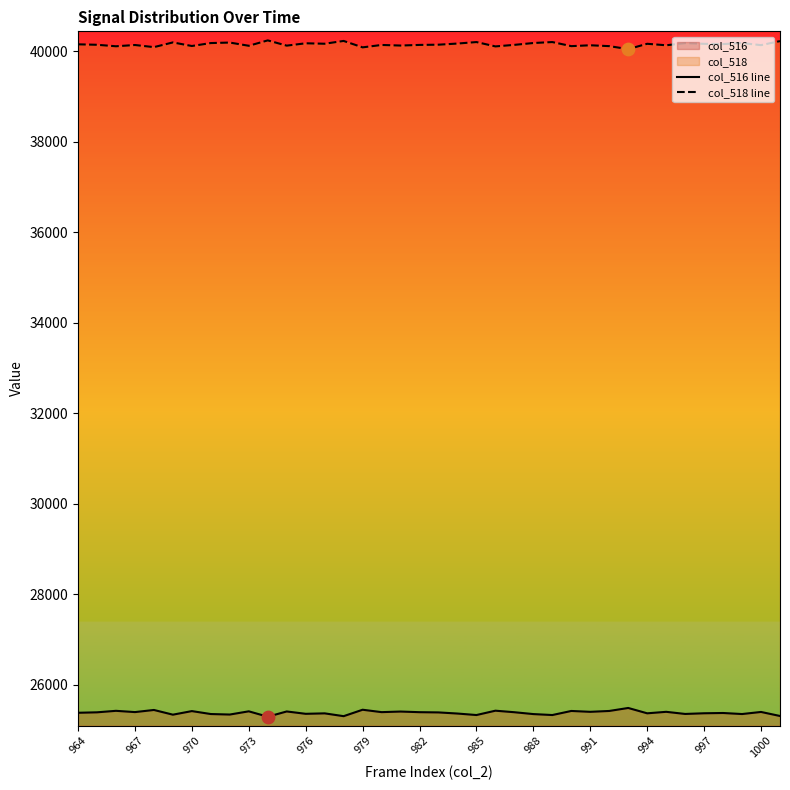

Which series has the largest total across all categories?

col_518 line